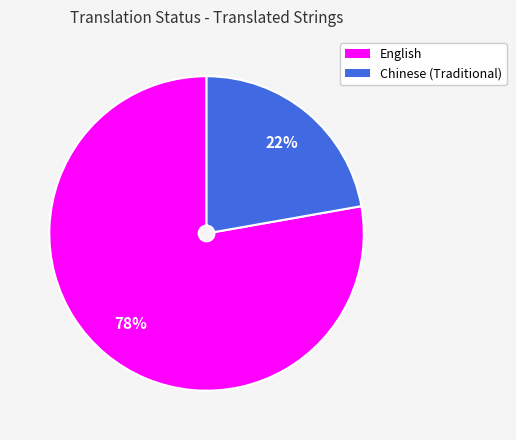

What is the majority slice?

English